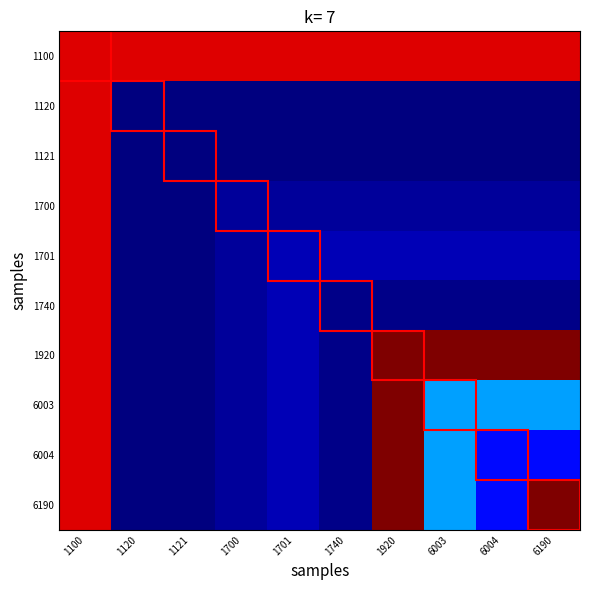

Which series has the widest spread of values?

1920